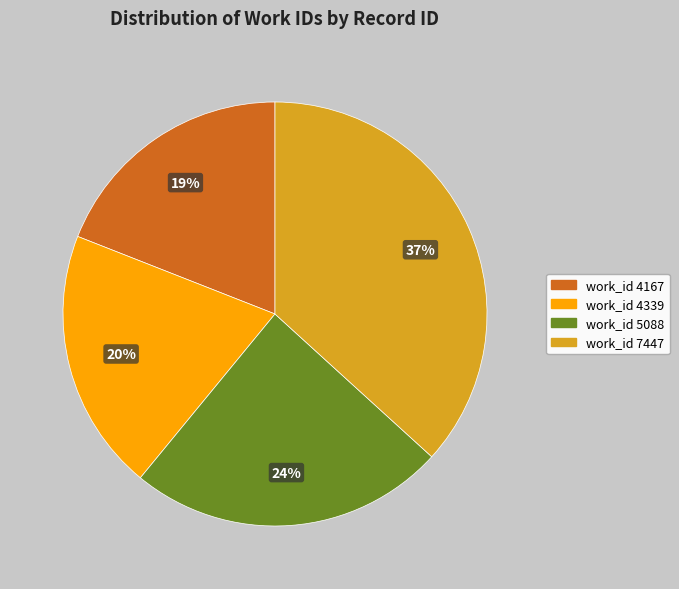

How many segments does this pie chart have?

4